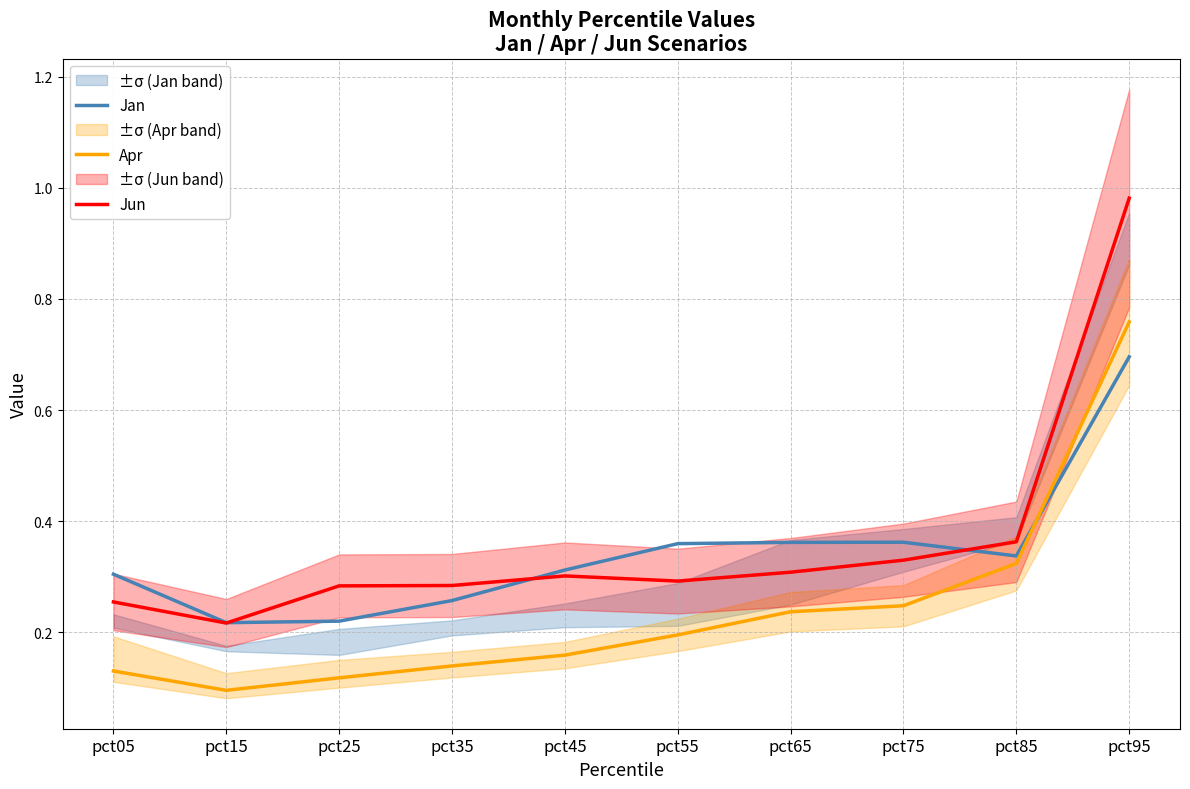

Reading left to right, what are all the values shown in this chart?

Jan: 0.3	0.2	0.2	0.3	0.3	0.4	0.4	0.4	0.3	0.7
Apr: 0.1	0.1	0.1	0.1	0.2	0.2	0.2	0.2	0.3	0.8
Jun: 0.3	0.2	0.3	0.3	0.3	0.3	0.3	0.3	0.4	1.0